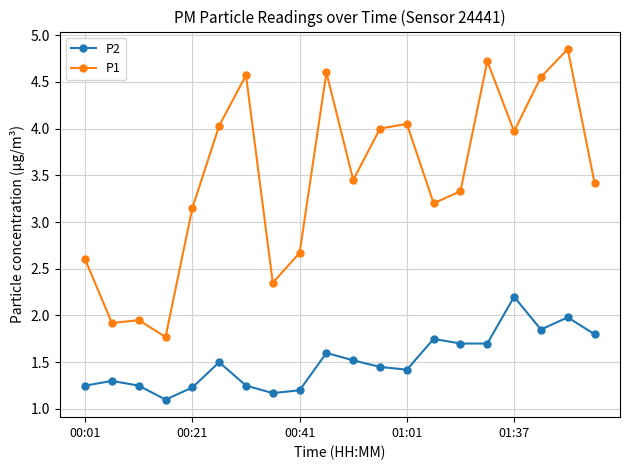

Which series has the widest spread of values?

P1